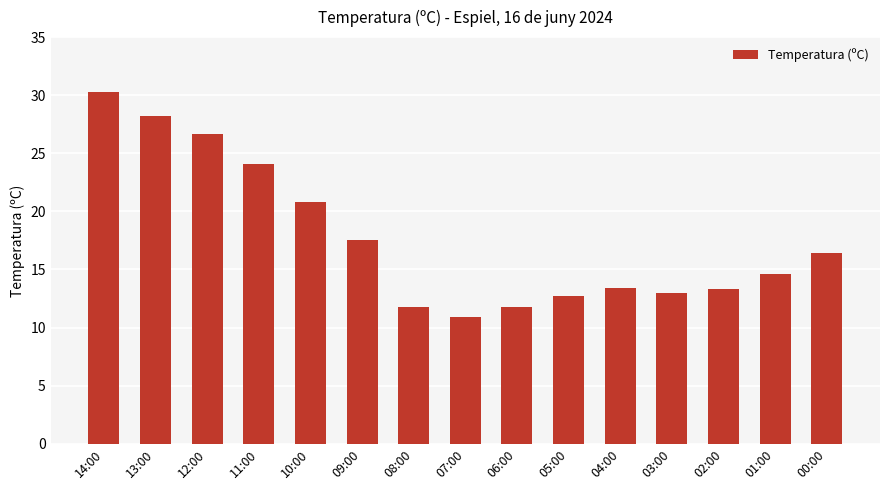

What is the average value?

17.7